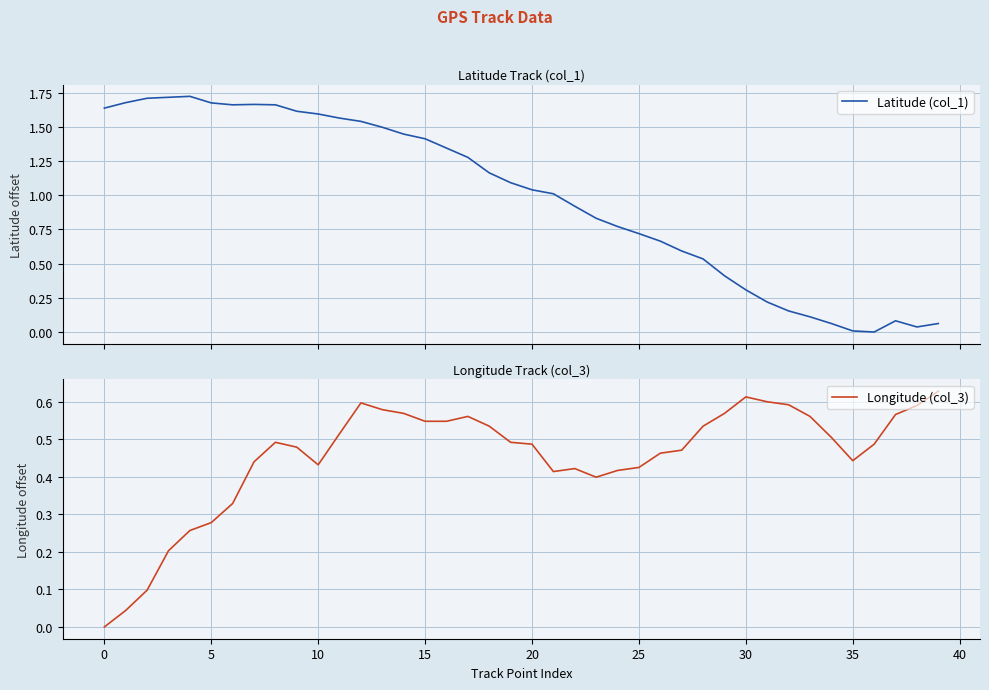

True or false: Longitude (col_3) has a value of 0.8 at 29.

False